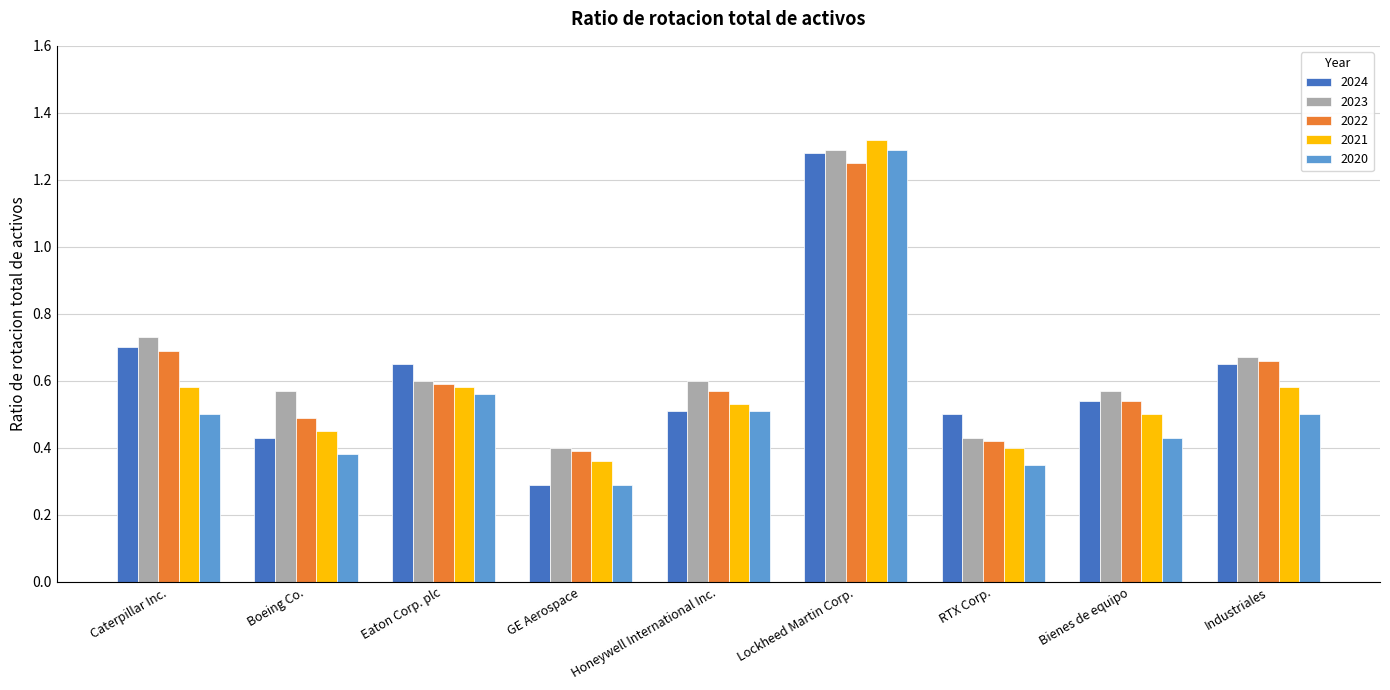

What is the total value across all series at Industriales?

3.1